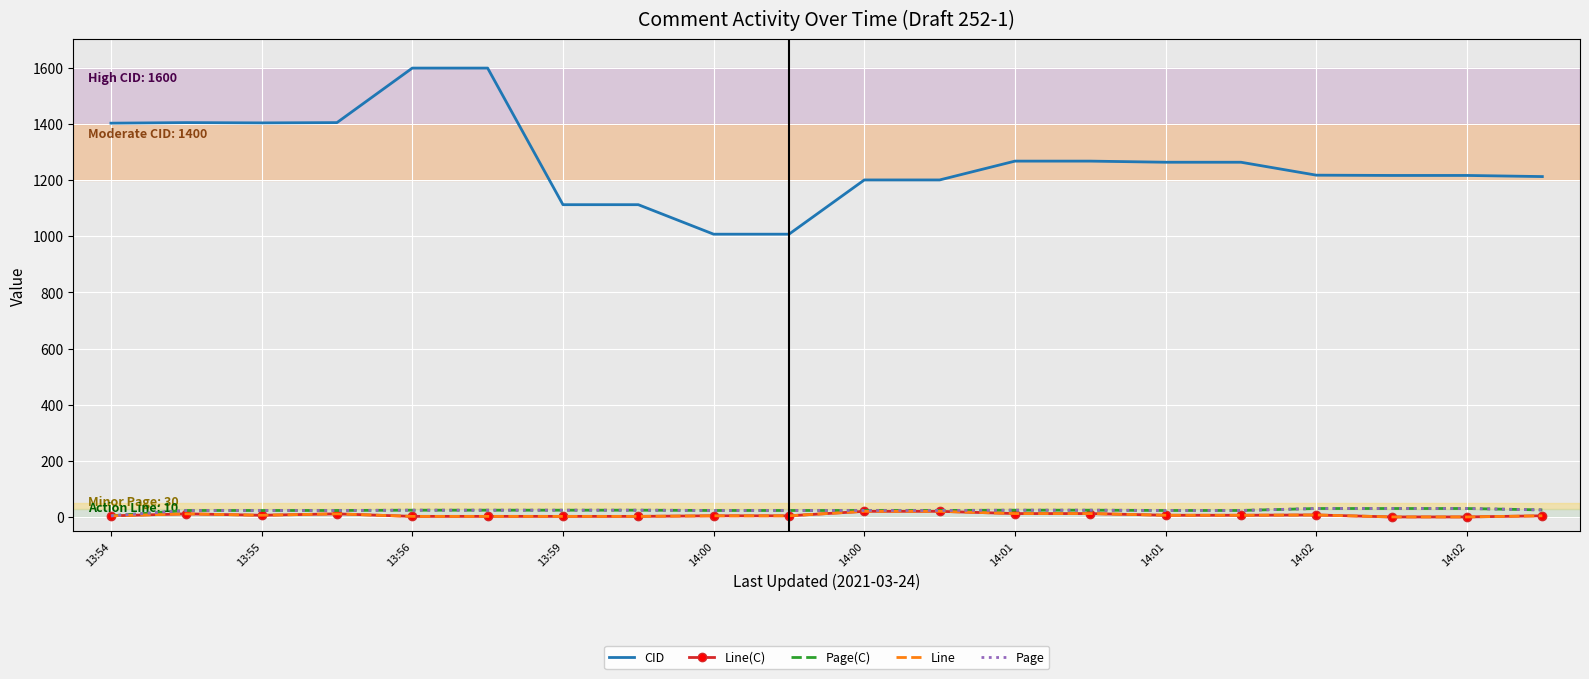

Which series has the largest range (max minus min)?

CID